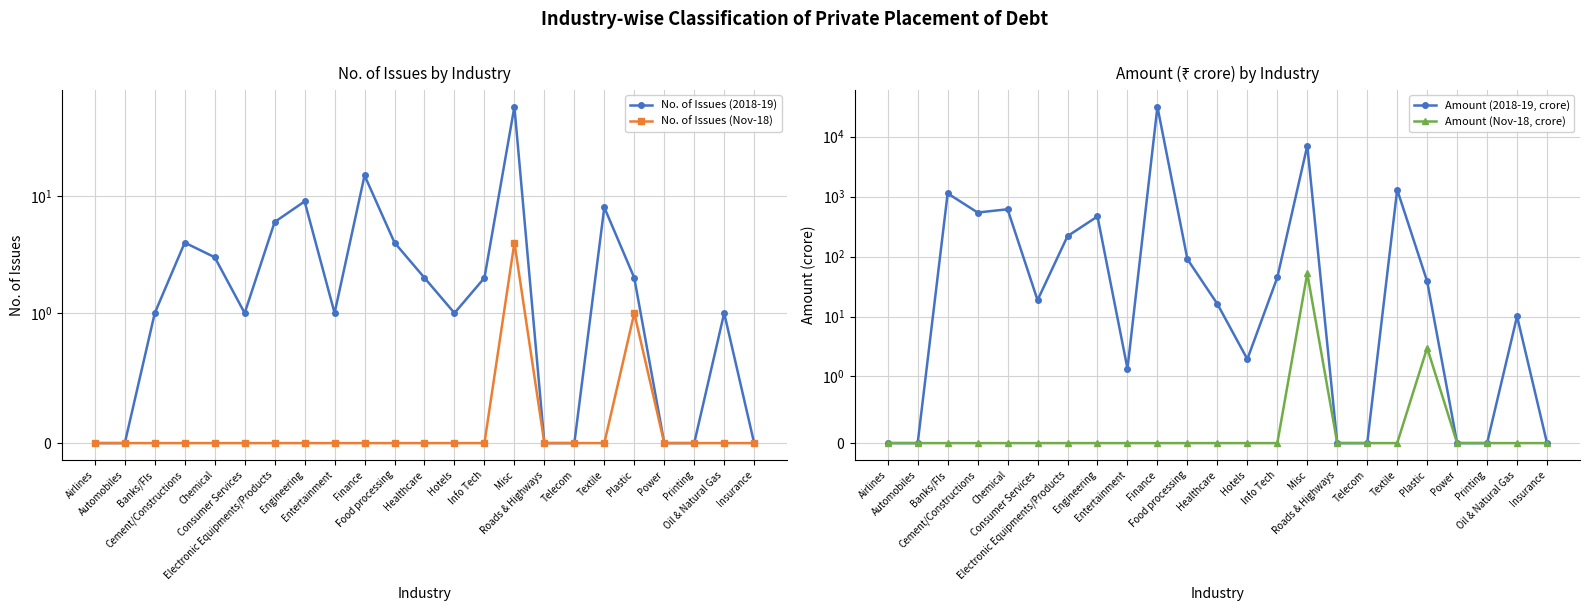

Is it true that Amount (Nov-18, crore) equals 31.4 at Roads & Highways?

False